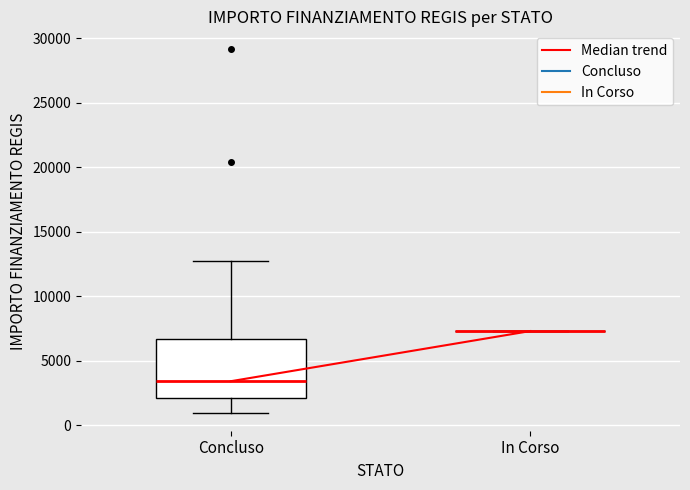

Reading left to right, transcribe this box plot: for each box, give where its median line is, the range the box spans, and where its two whiskers end, as read against the y-axis. The values are not printed on the chart, so give them approximately, as read against the axis.

Concluso: median 3500, box 2000 to 6500, whiskers 1000 to 12500
In Corso: box collapsed to a line at 7500, whiskers 7500 to 7500